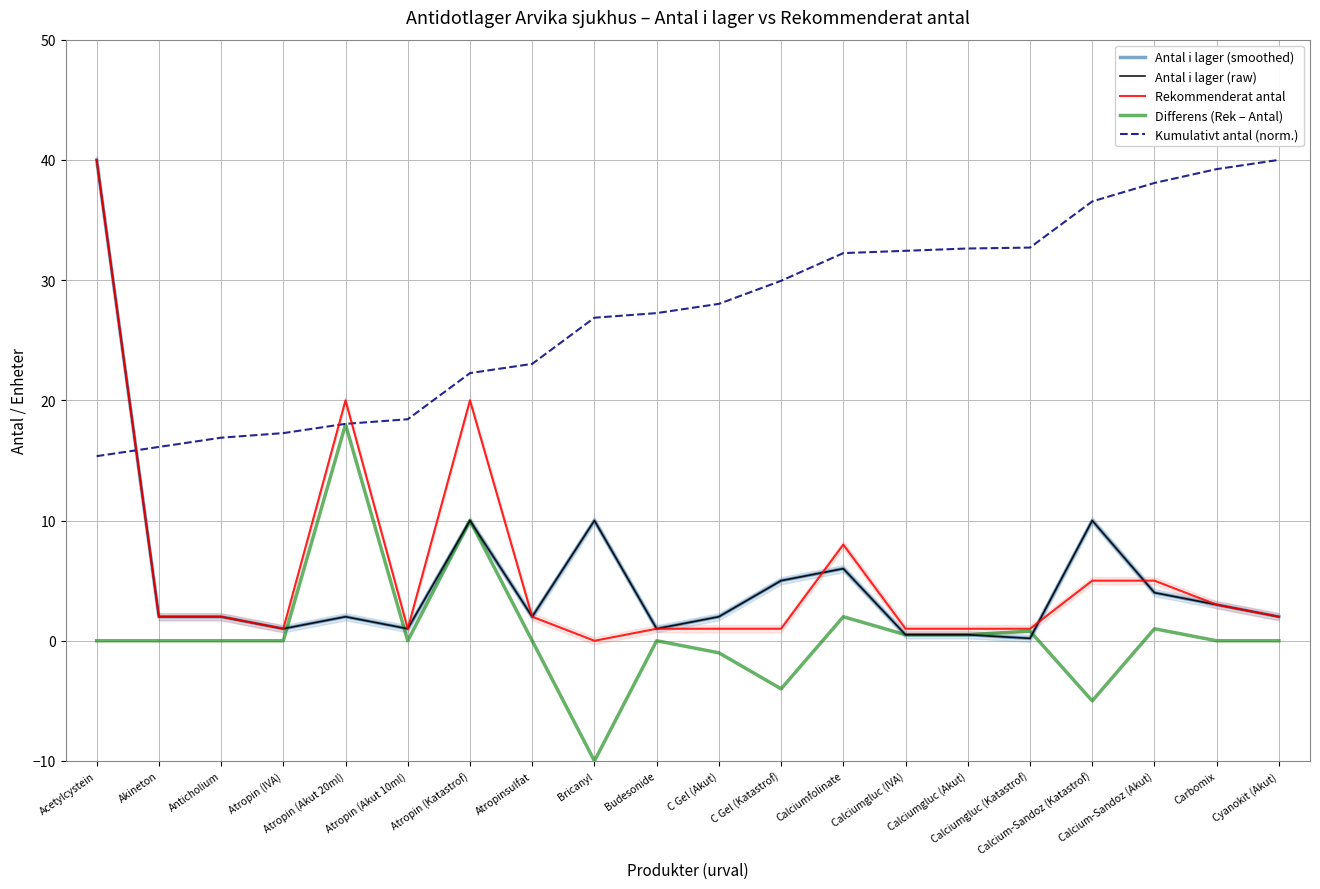

What is the label of the 15th point from the left?

Calciumgluc (Akut)